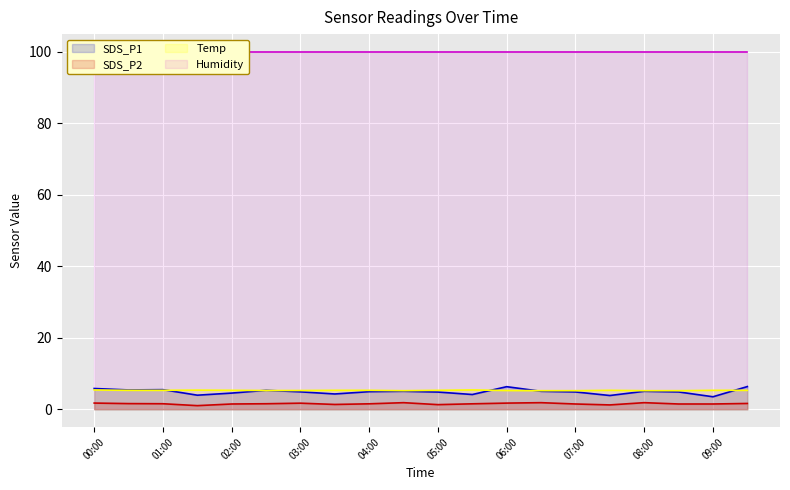

True or false: SDS_P2 and Temp intersect in this chart.

False